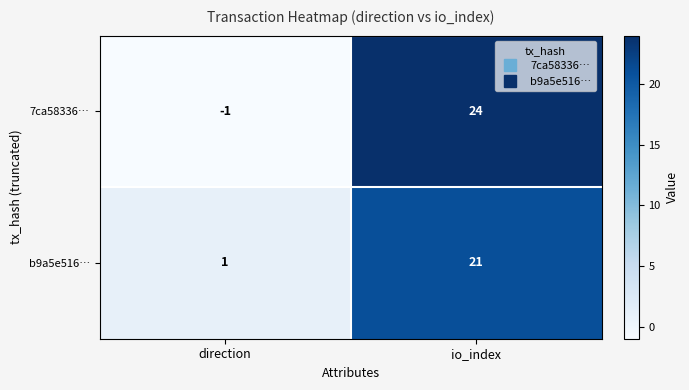

At which label is 7ca58336… closest to 11?

direction